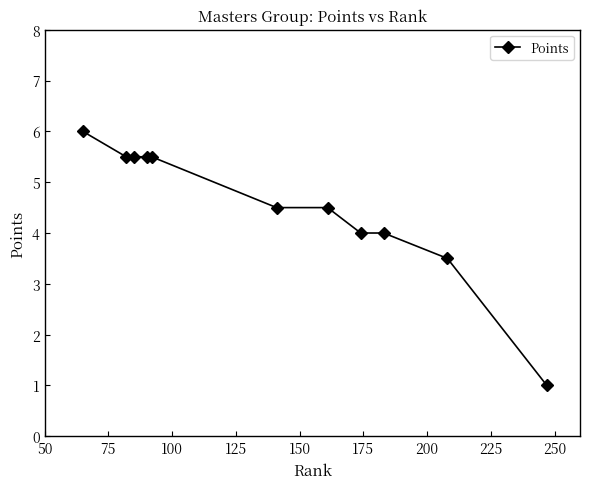

What is the value of the 7th point from the left?

4.5